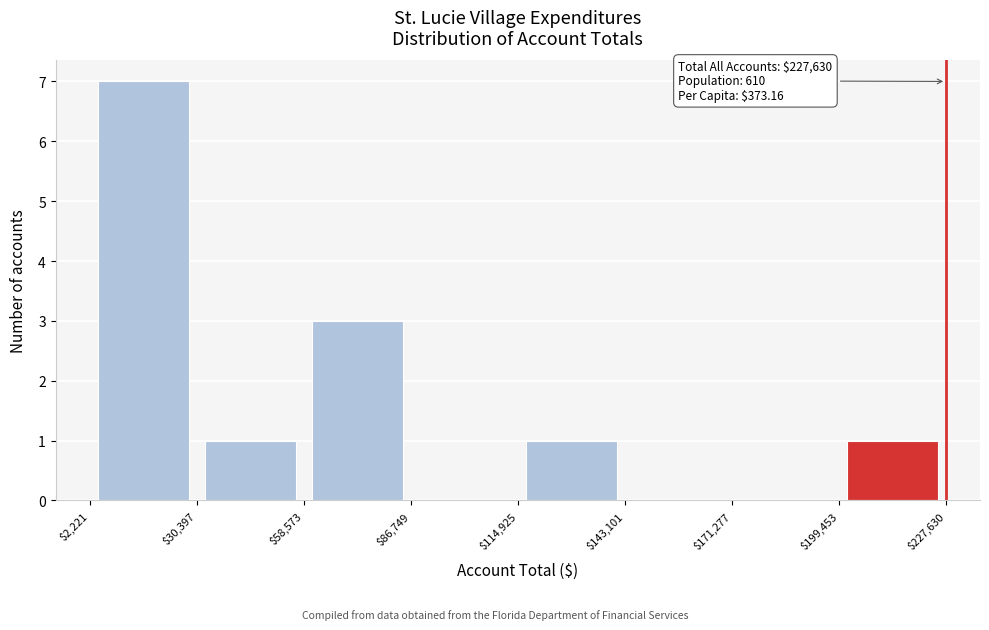

Which range on the x-axis has the tallest bar?

$2,221 to $30,397